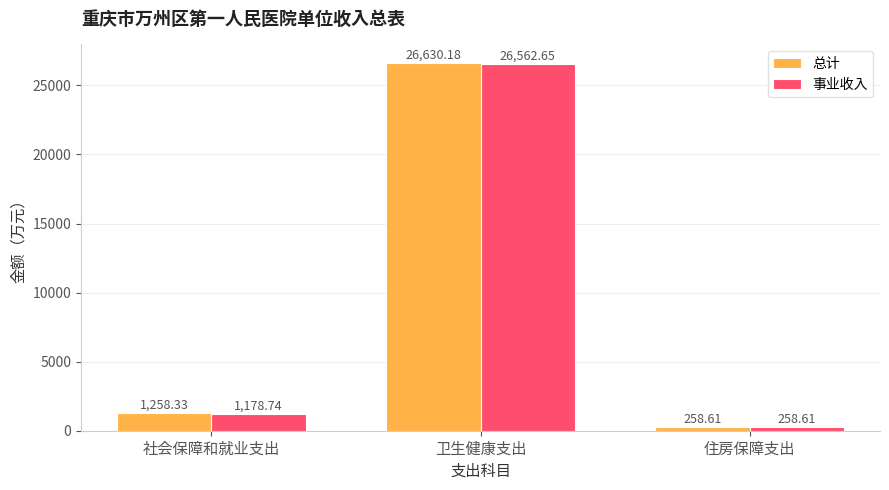

What is the label of the 3rd bar from the right?

社会保障和就业支出